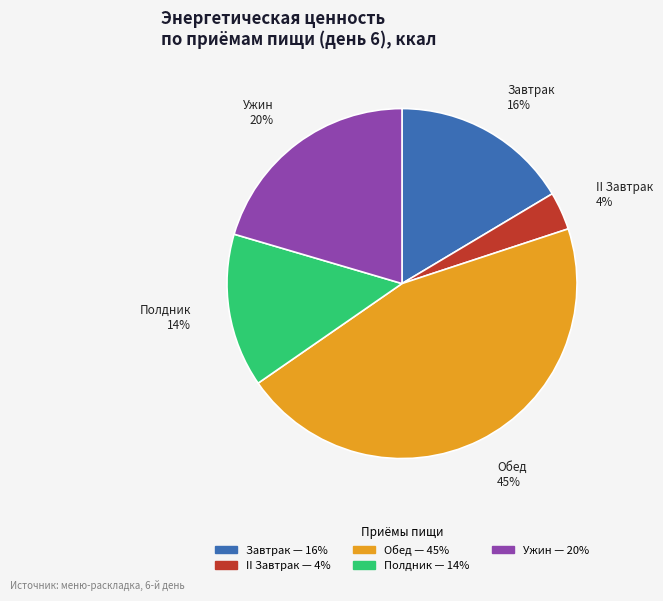

Which has a higher value, Обед or II Завтрак?

Обед